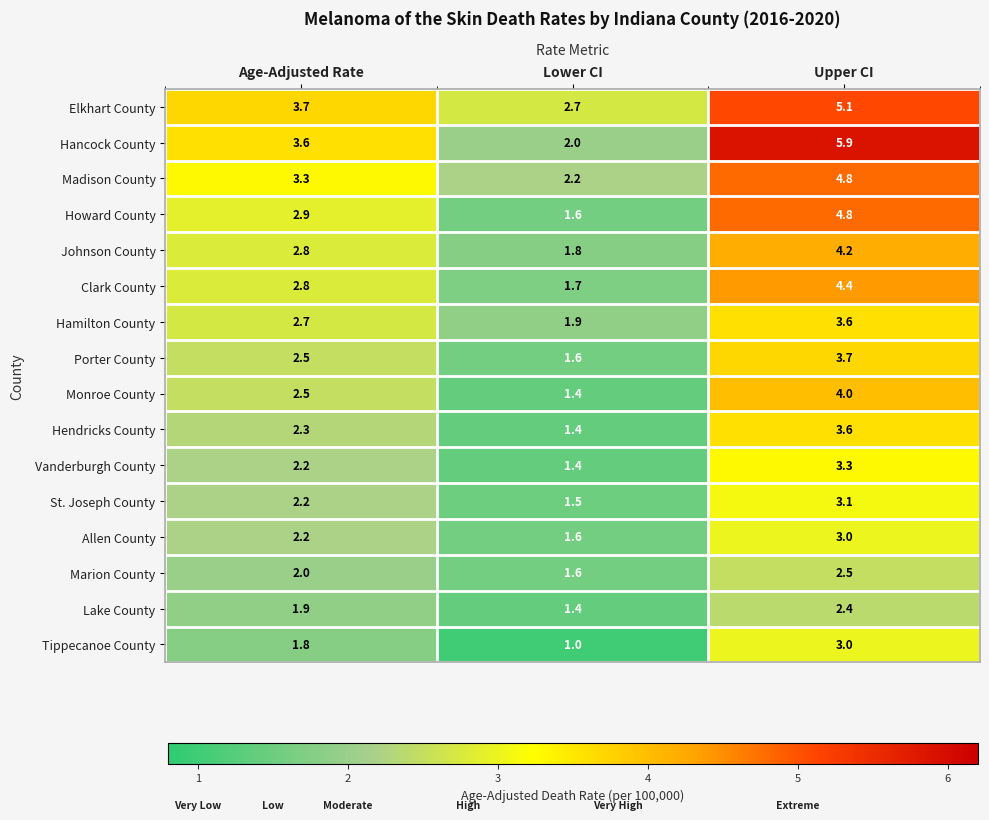

Which series has the largest range (max minus min)?

Hancock County